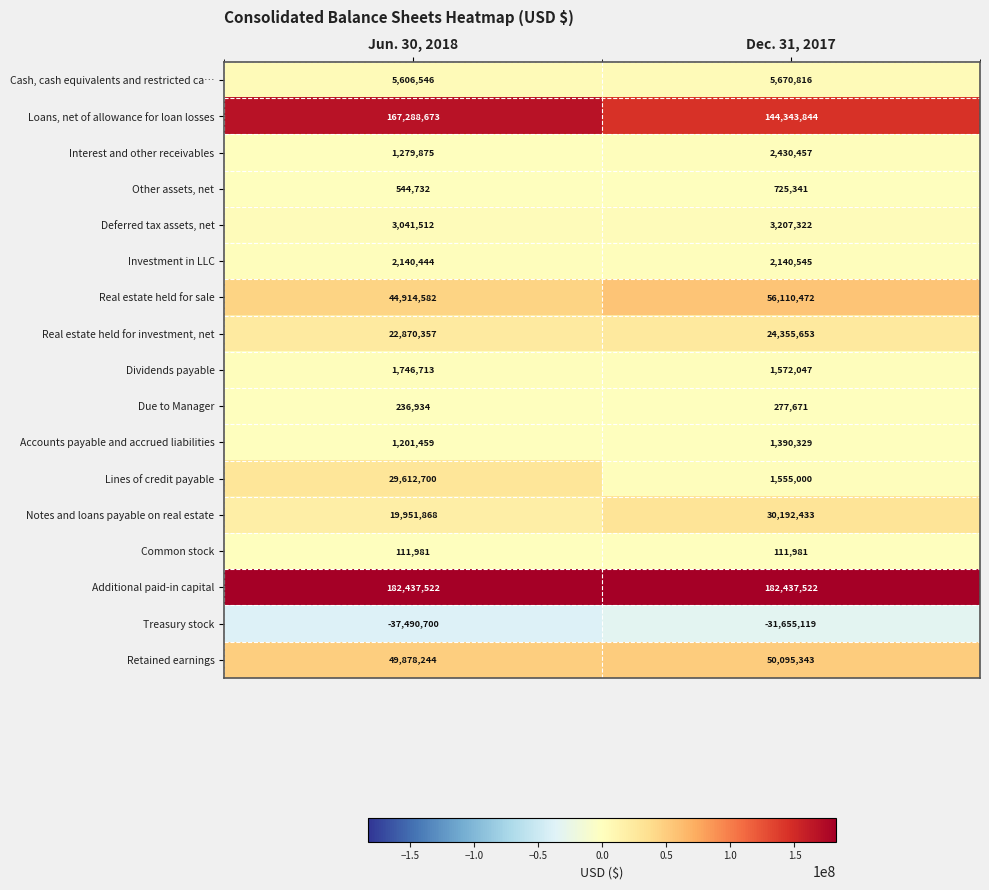

The value of Accounts payable and accrued liabilities at Dec. 31, 2017 is 456918. True or false?

False